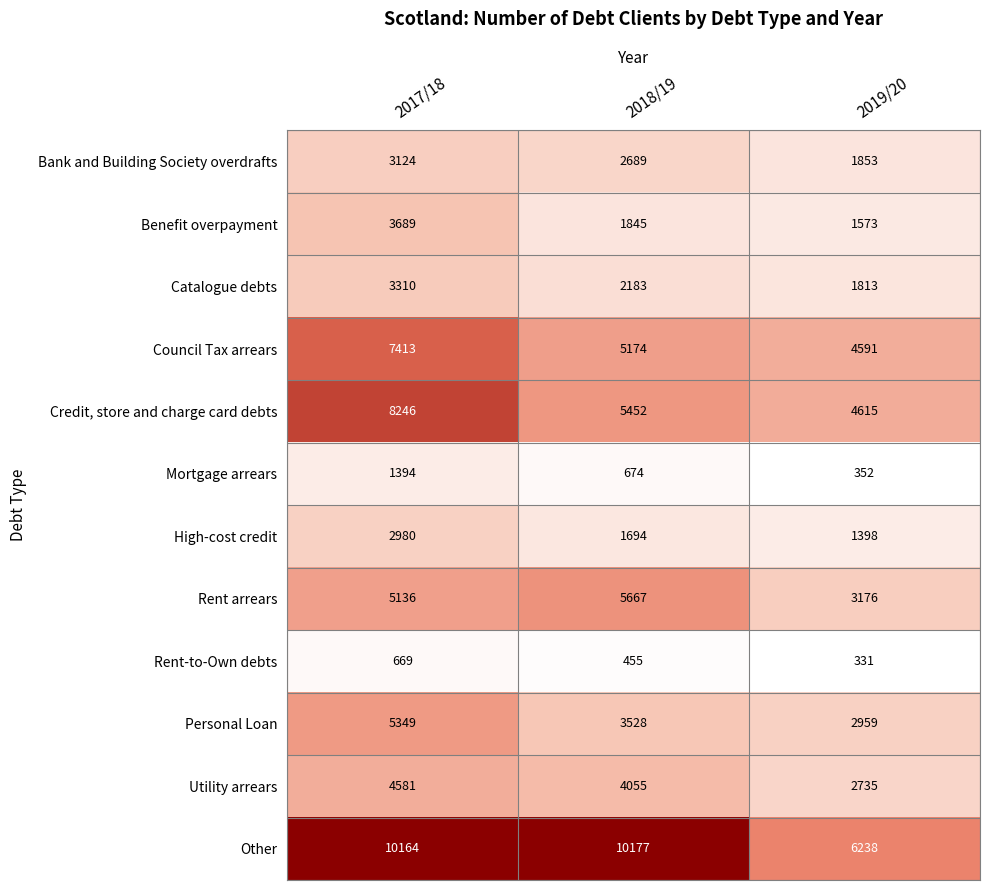

Between 2017/18 and 2019/20, which series saw the biggest shift?

Other